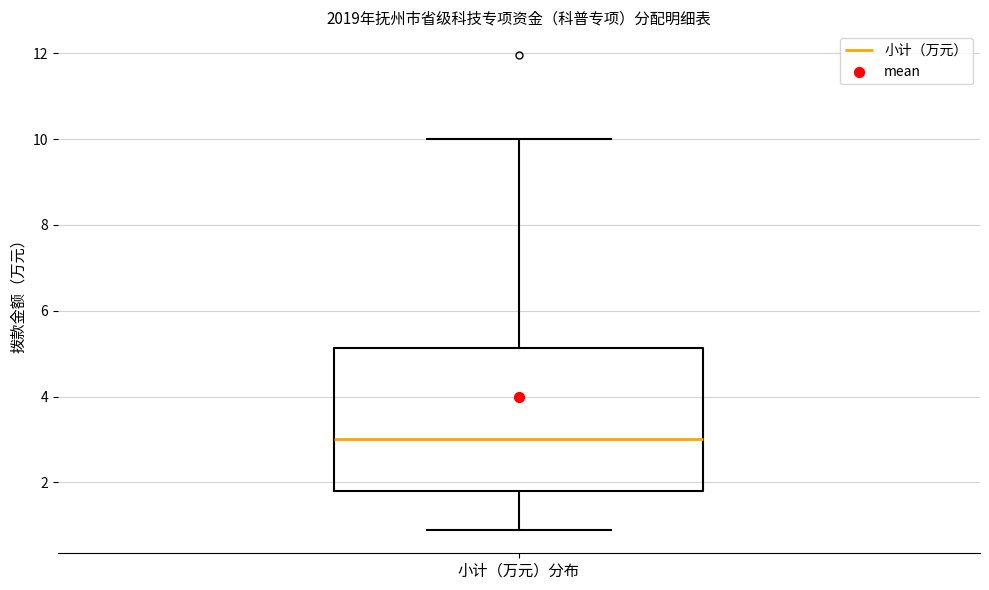

Where does the lower whisker of the box for 小计（万元）分布 end on the y-axis? The values are not printed on the chart, so give them approximately, as read against the axis.

1.0